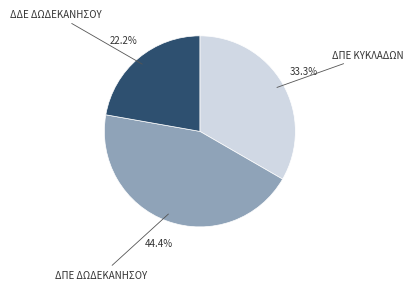

What percentage do ΔΠΕ ΚΥΚΛΑΔΩΝ and ΔΔΕ ΔΩΔΕΚΑΝΗΣΟΥ together represent?

55.6%